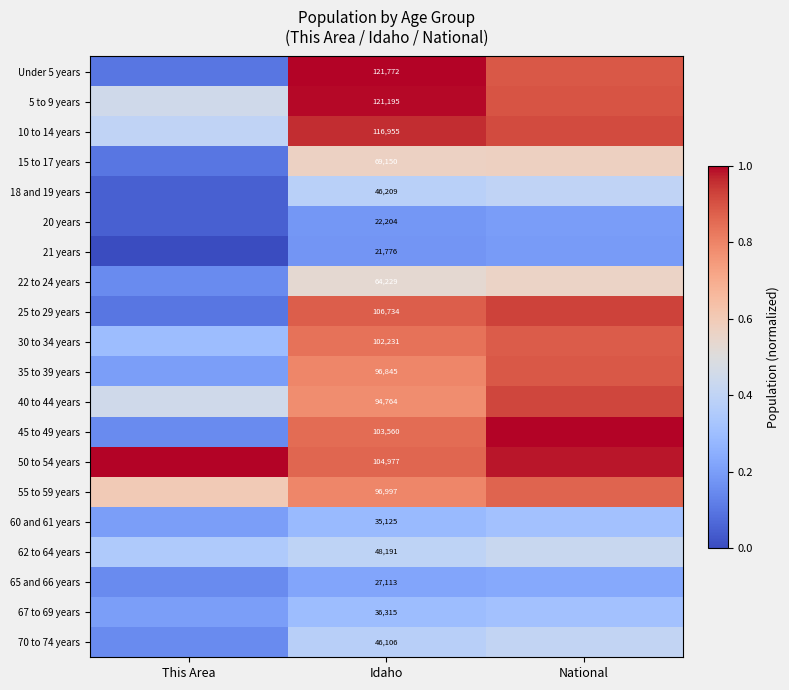

Is it true that 65 and 66 years equals 0.1 at National?

False